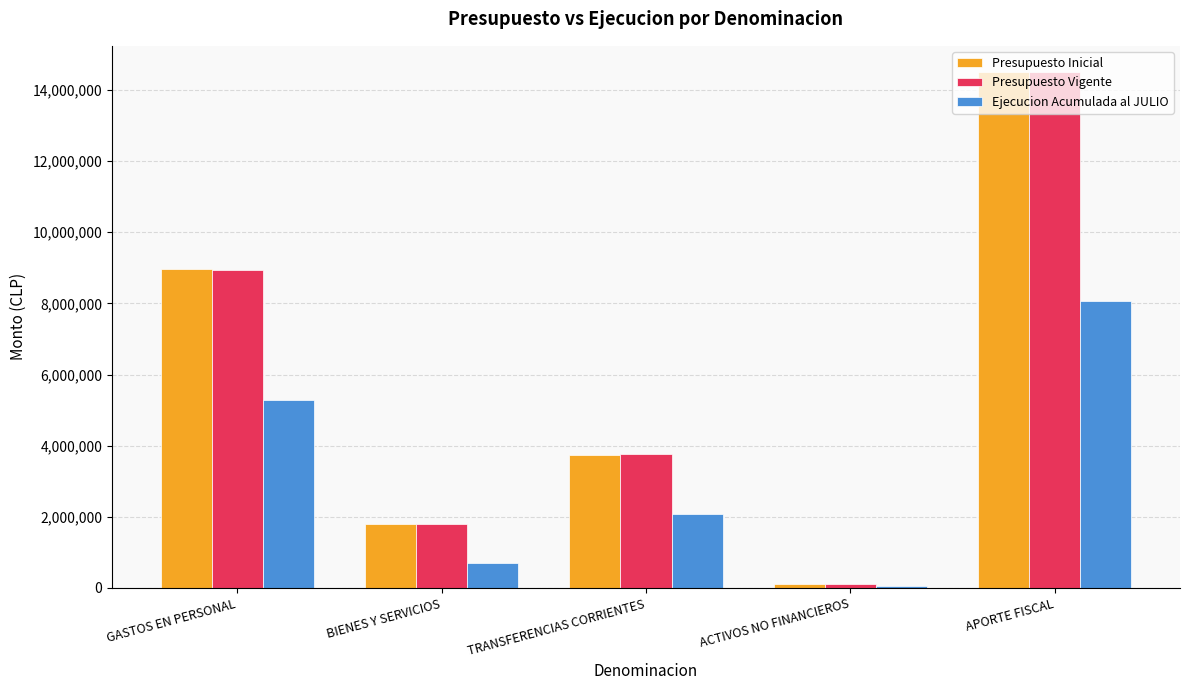

Read the Ejecucion Acumulada al JULIO value at TRANSFERENCIAS CORRIENTES, to the nearest 10.

2073760